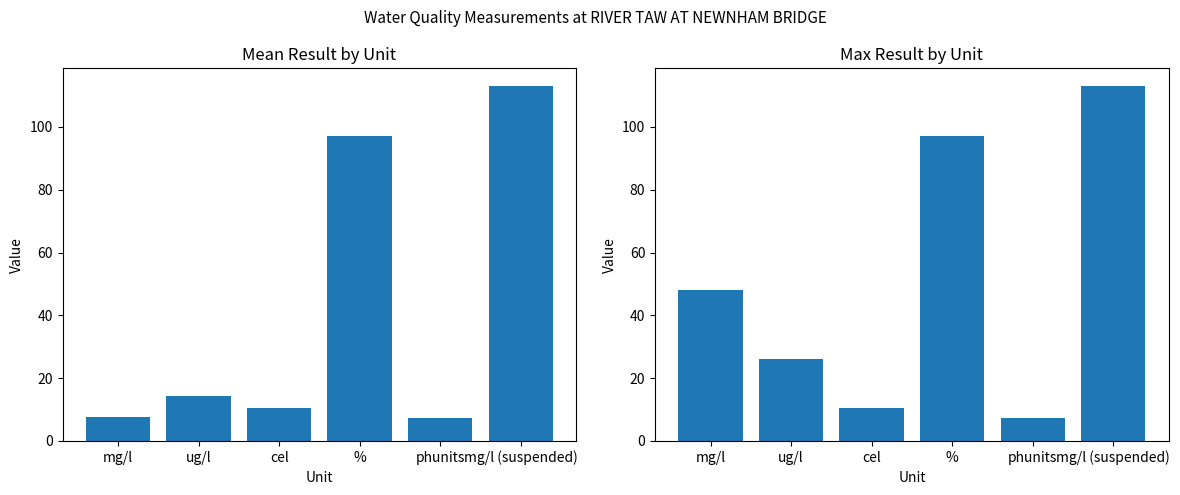

How many categories are shown in the chart?

6